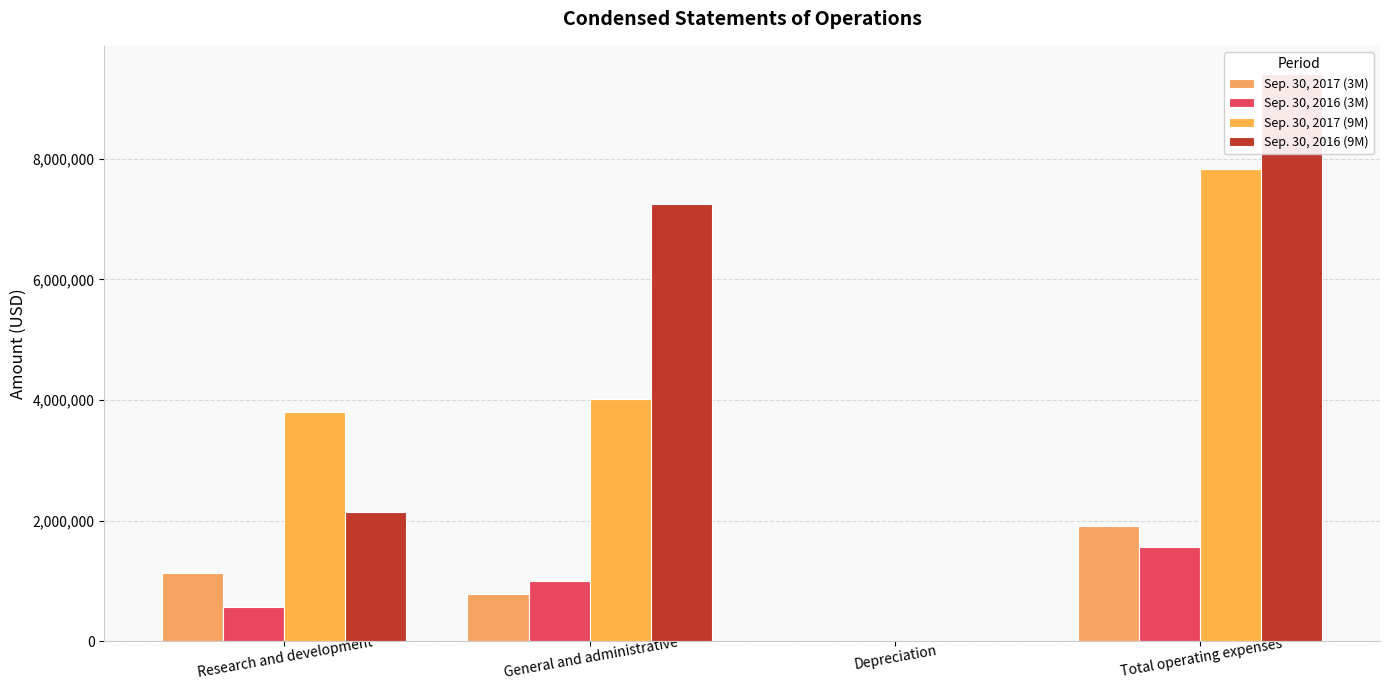

At which label does Sep. 30, 2017 (3M) reach its peak?

Total operating expenses